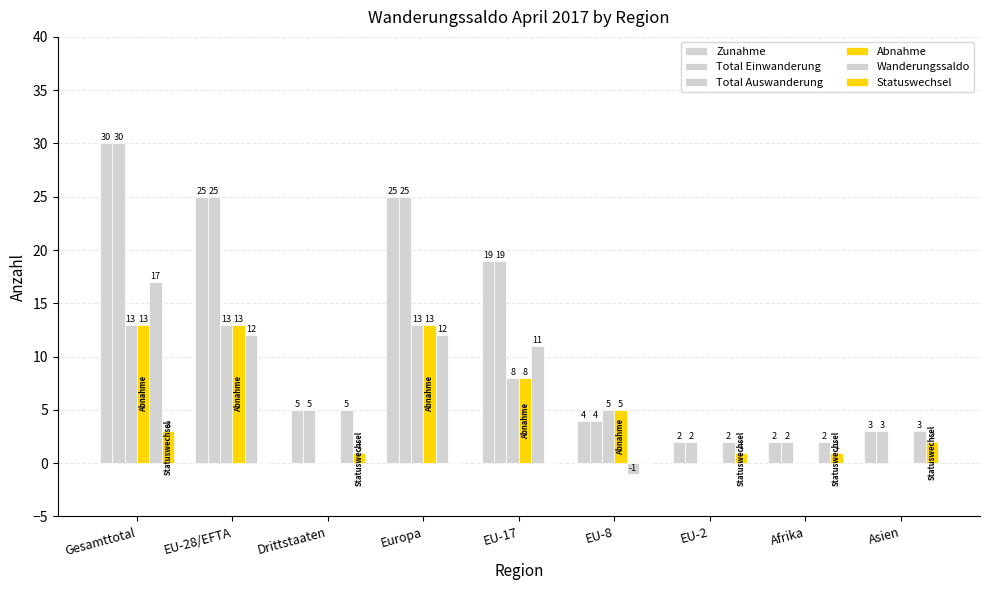

At which label does Statuswechsel first exceed 1?

Gesamttotal